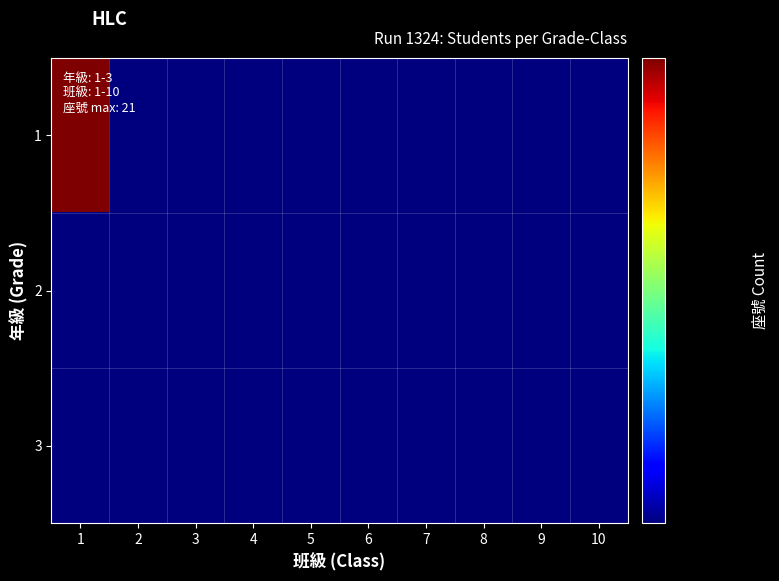

Rank the series at 8 from lowest to highest value.

1, 2, 3